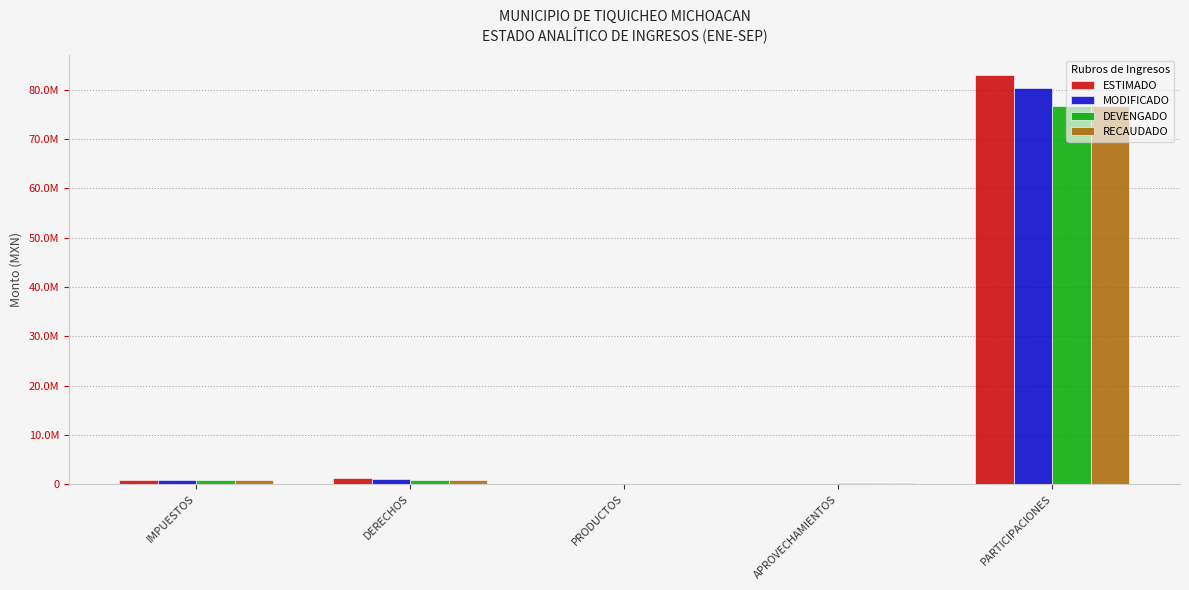

Does the chart contain stacked bars?

No